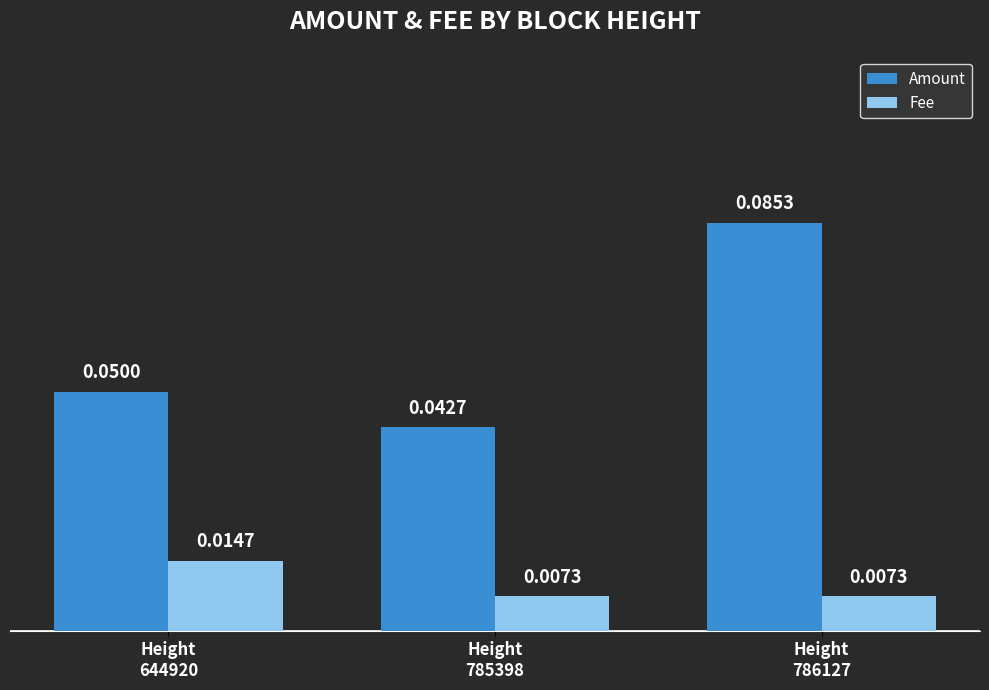

At which label is Amount closest to 0?

Height
785398